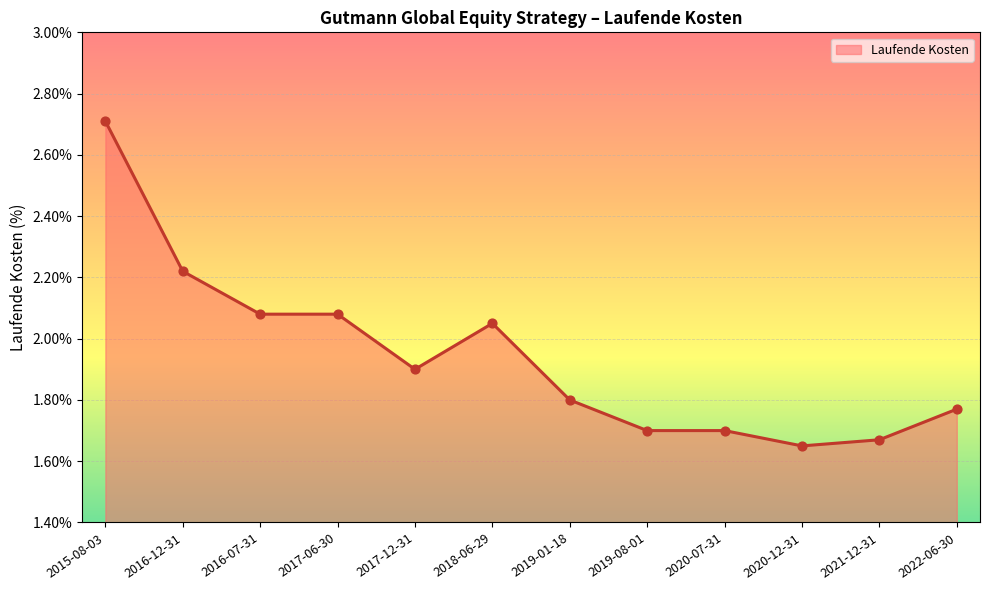

What is the change in value from 2015-08-03 to 2016-12-31?

-0.5